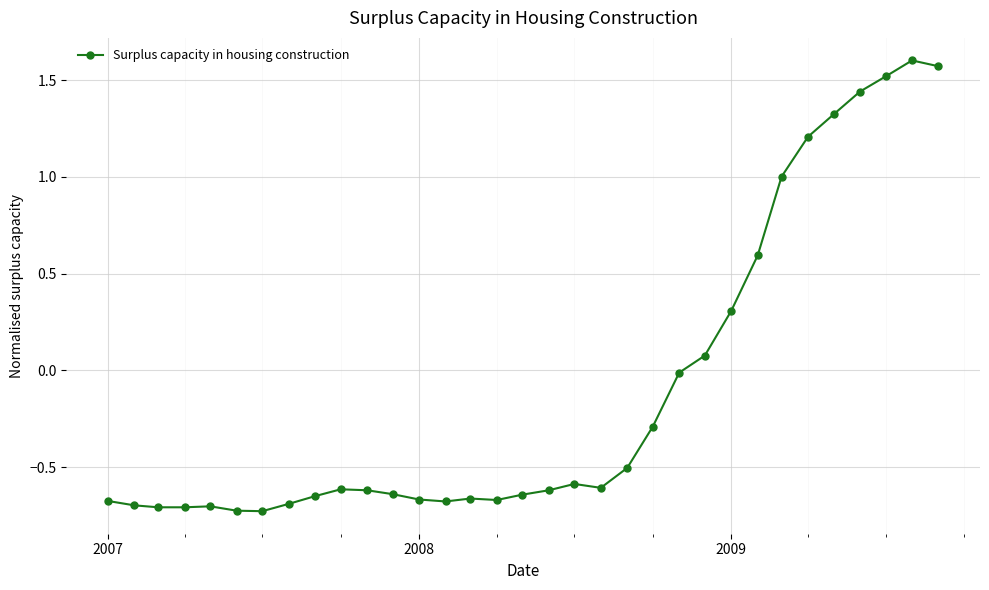

True or false: the data has more than 0 interior local peaks.

True